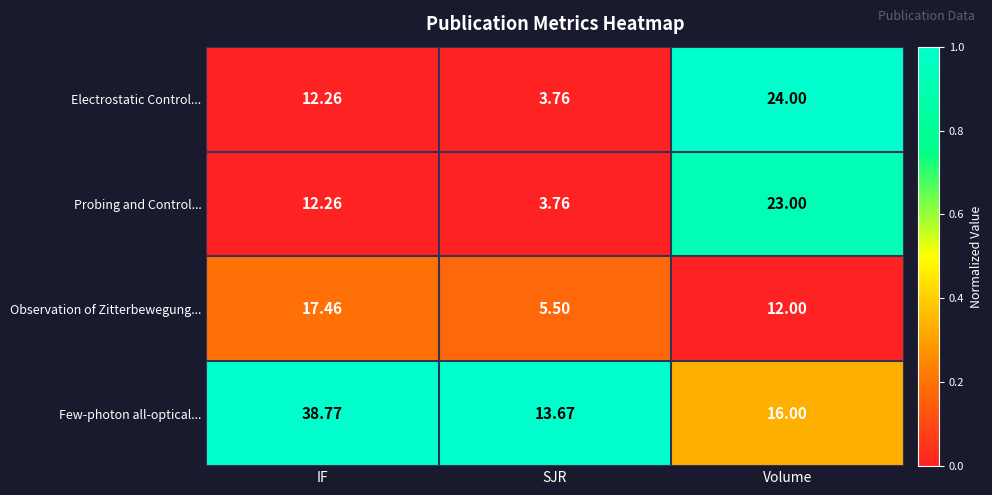

Which series has the largest range (max minus min)?

Few-photon all-optical...